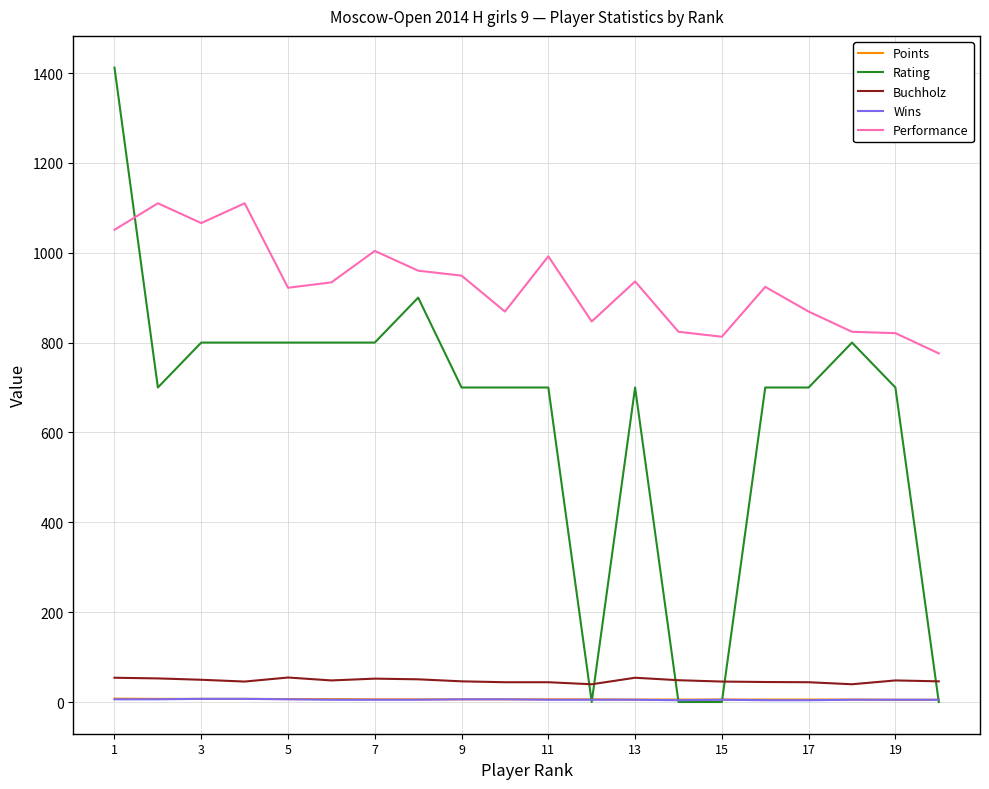

What are all the series names shown in the legend?

Points, Rating, Buchholz, Wins, Performance